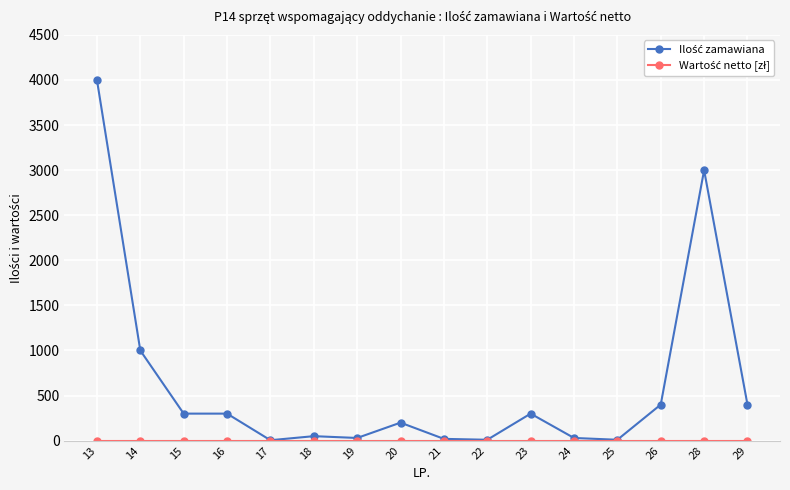

What is the maximum value shown in the chart?

4000